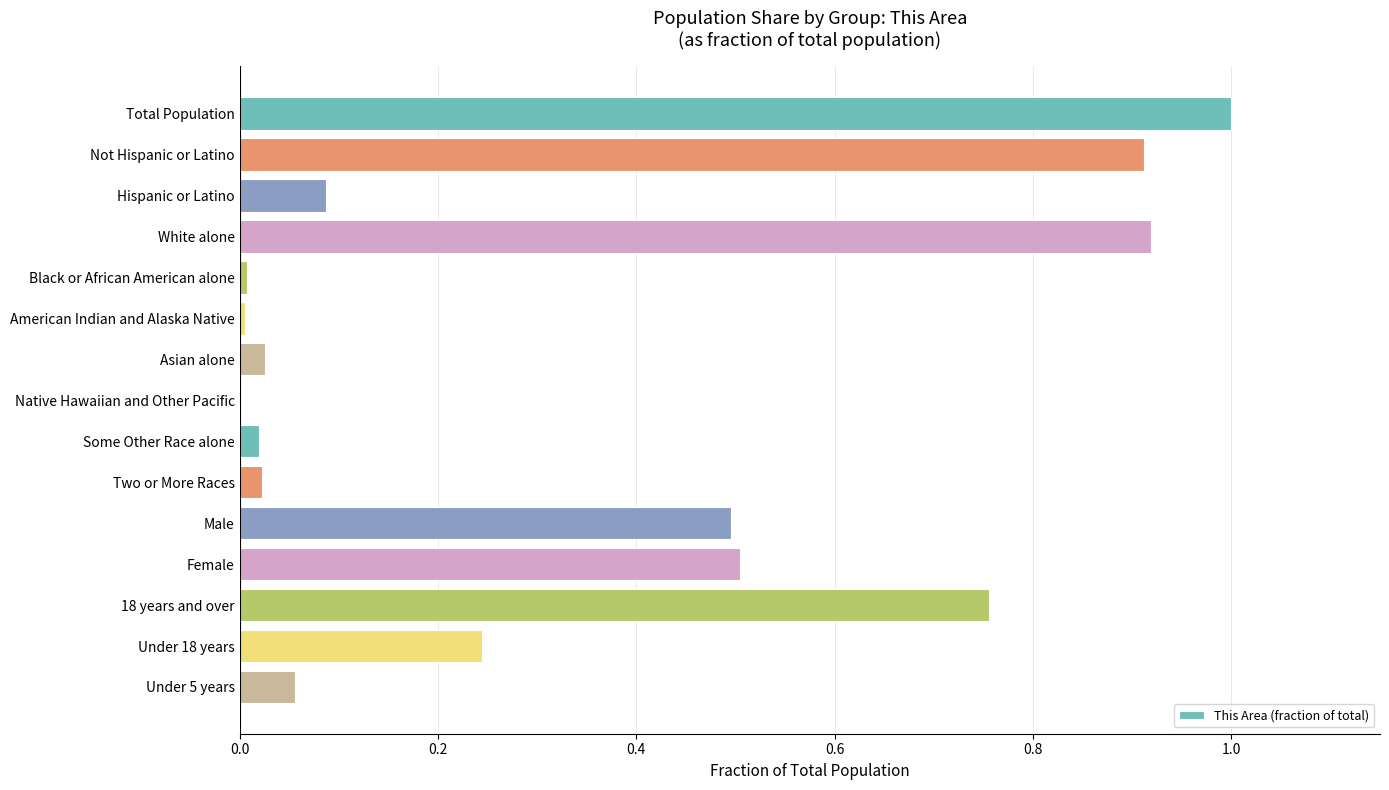

The chart shows a value of 0.0 at Native Hawaiian and Other Pacific. True or false?

True